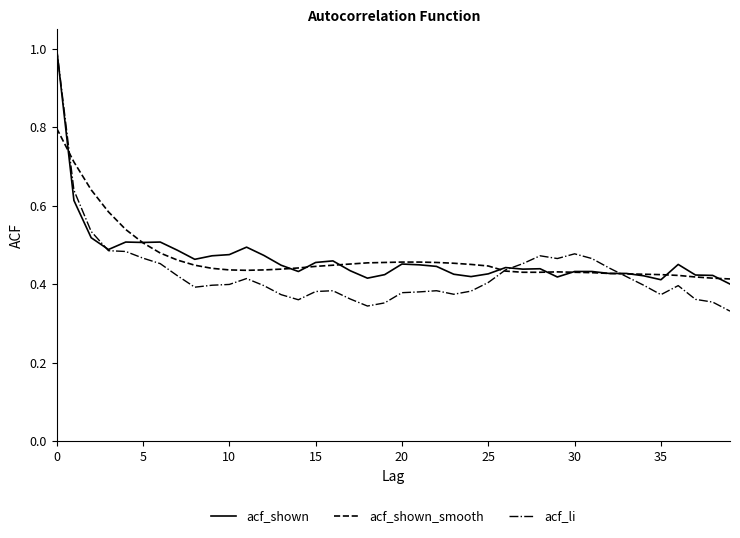

What is the maximum value shown in the chart?

1.0